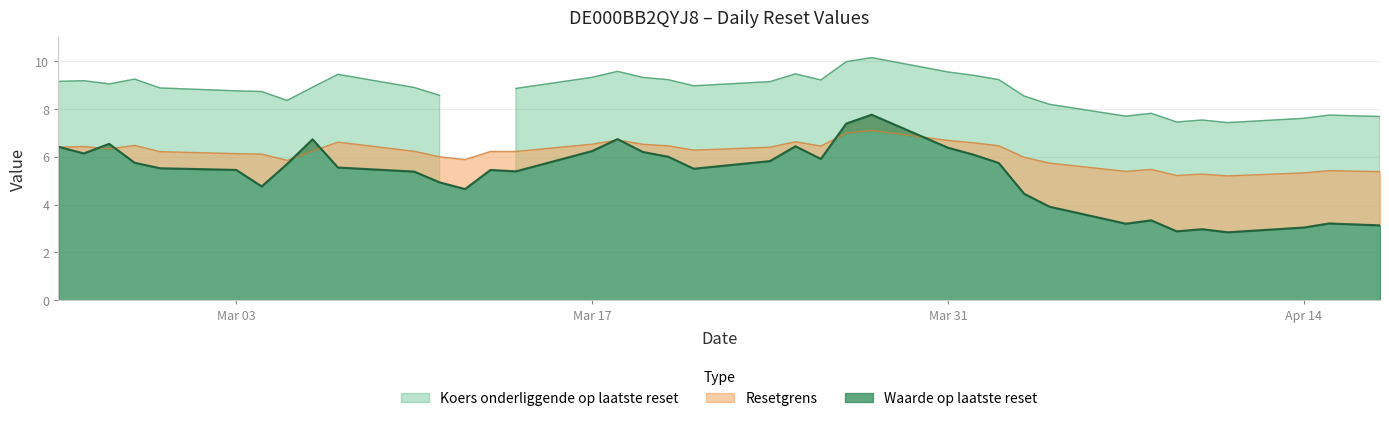

The Resetgrens series shows 10.4 at 2025-03-03. True or false?

False